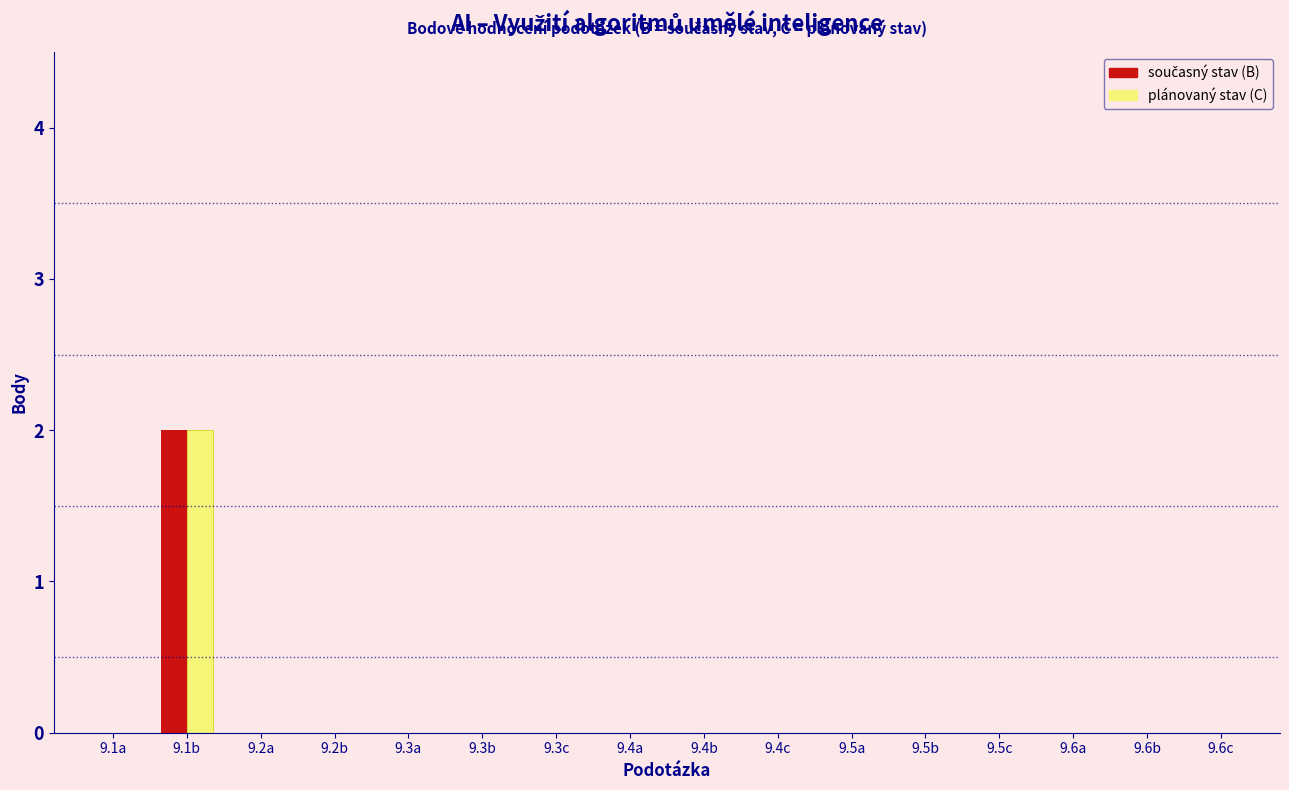

At which category is the sum across all series the highest?

9.1b